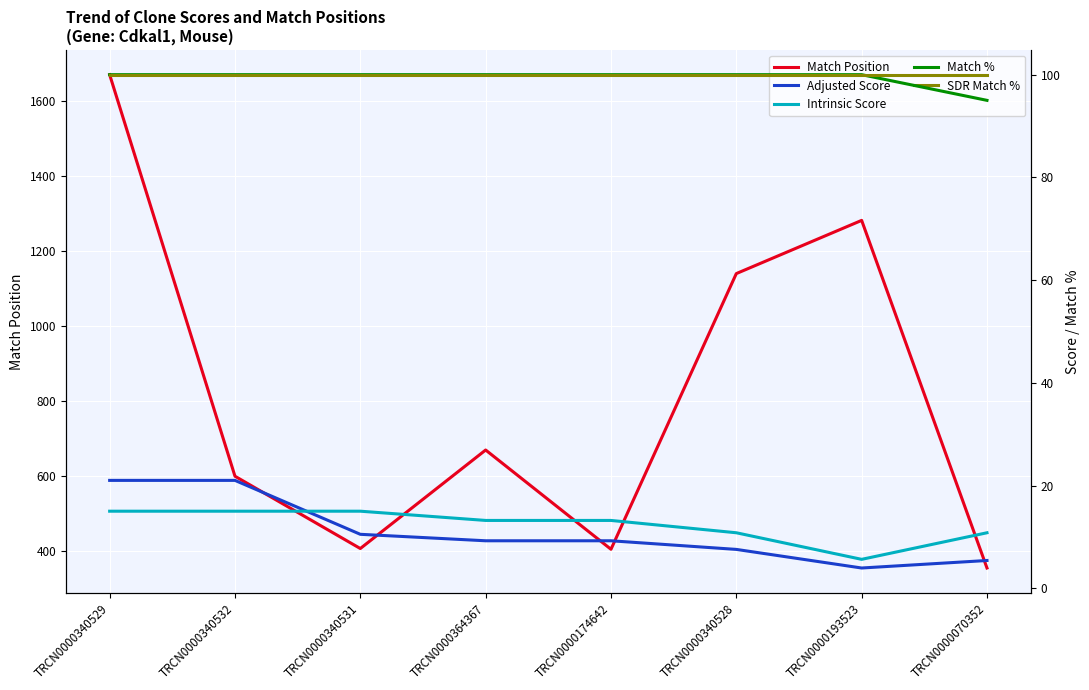

At which label does Adjusted Score reach its minimum?

TRCN0000193523